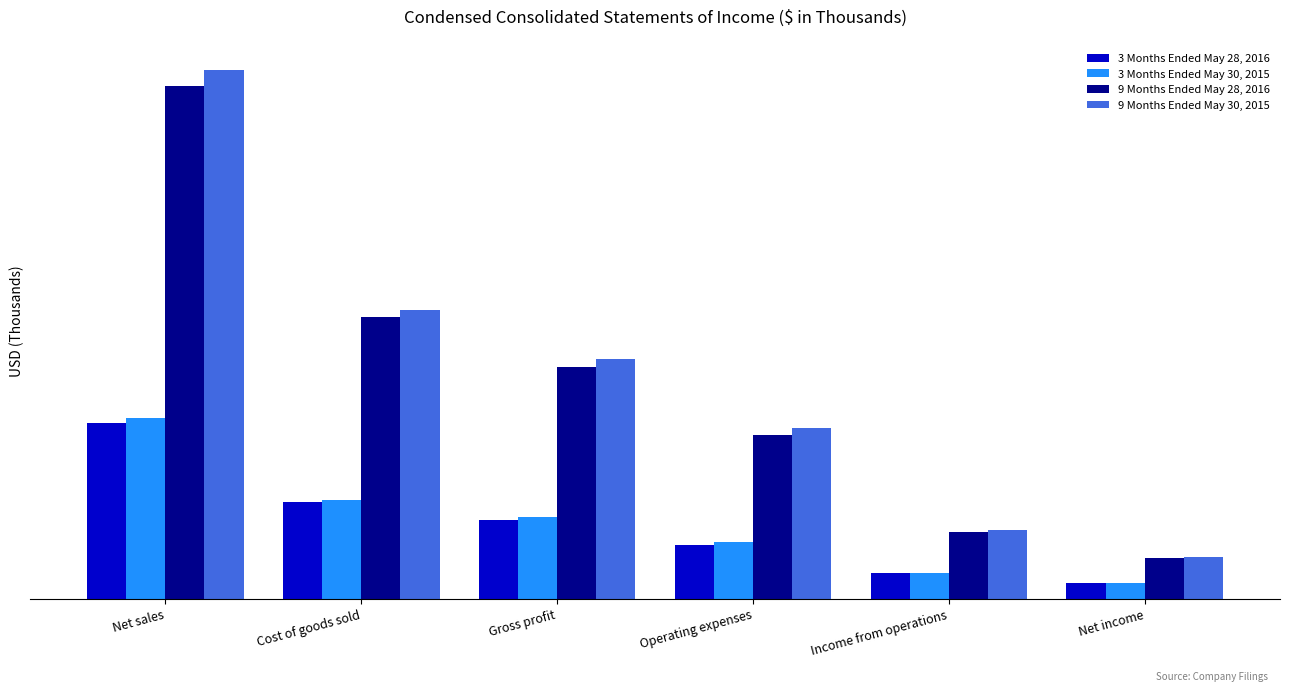

Which series has the widest spread of values?

9 Months Ended May 30, 2015